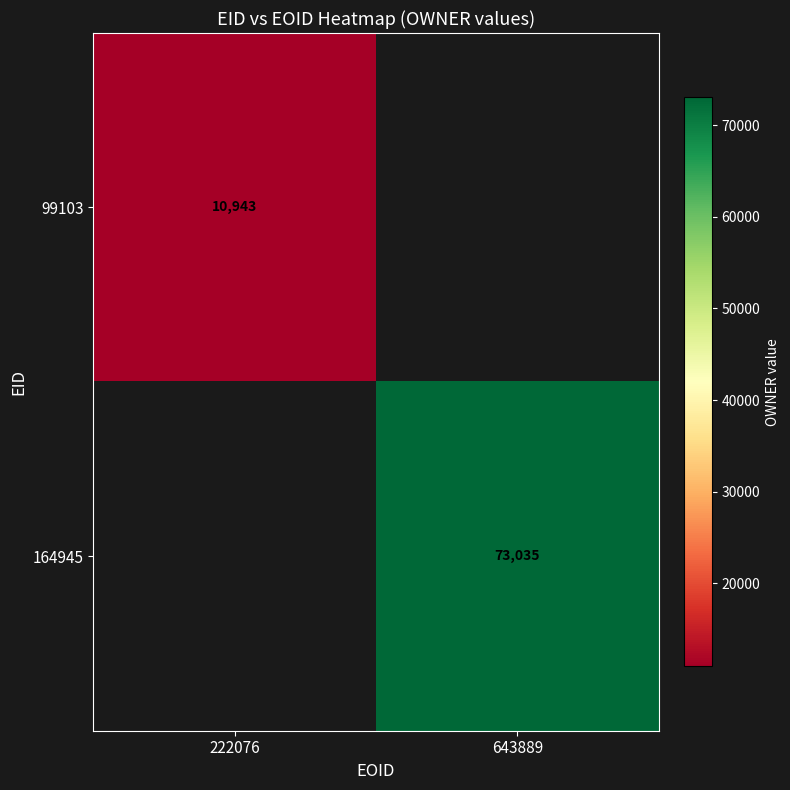

Is it true that 99103 equals 10943 at 222076?

True